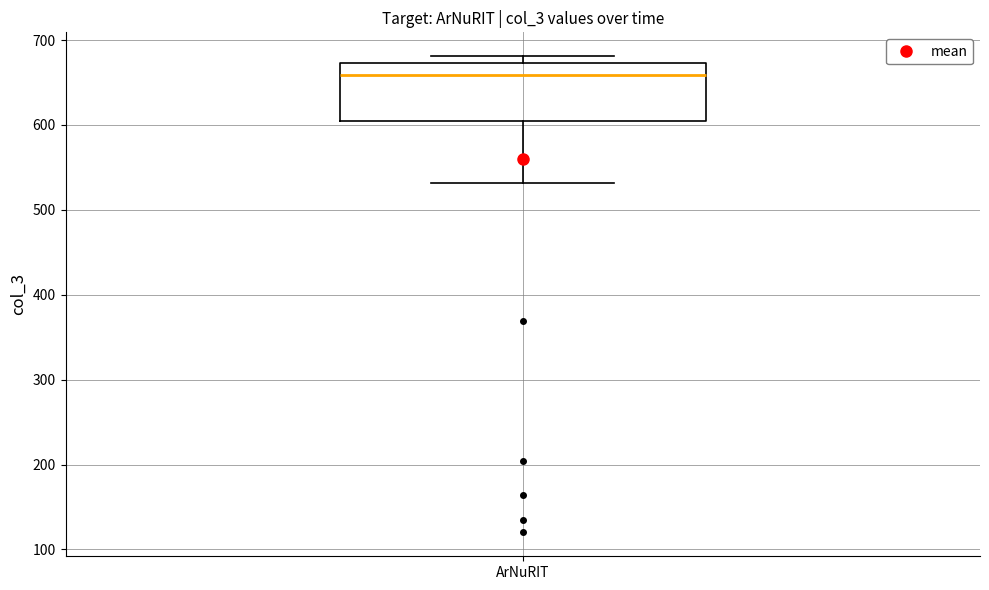

Where is the upper edge of the box for ArNuRIT on the y-axis? The values are not printed on the chart, so give them approximately, as read against the axis.

670